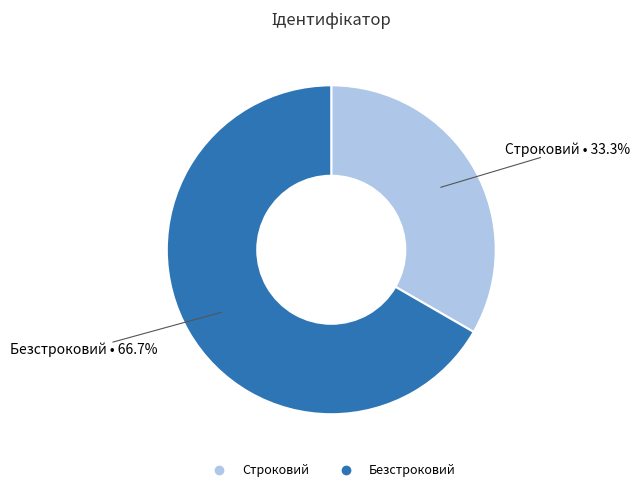

Is there any slice that represents more than half of the pie?

Yes